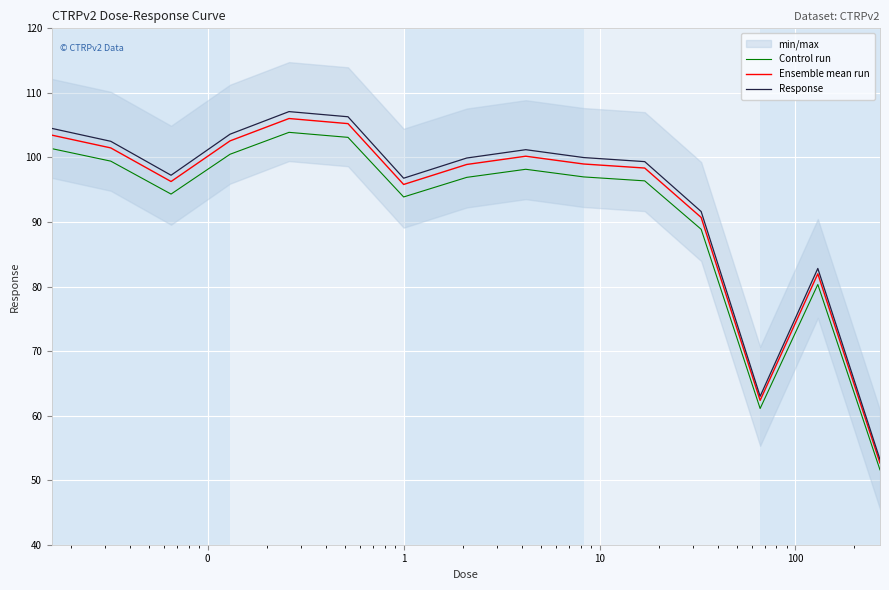

What is the minimum value for Control run?

51.6